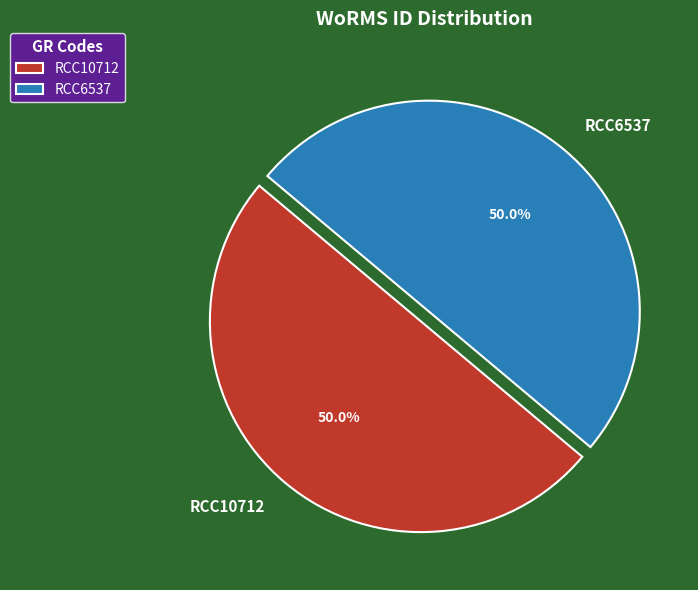

What is the ratio of the value at RCC6537 to the value at RCC10712?

1.0